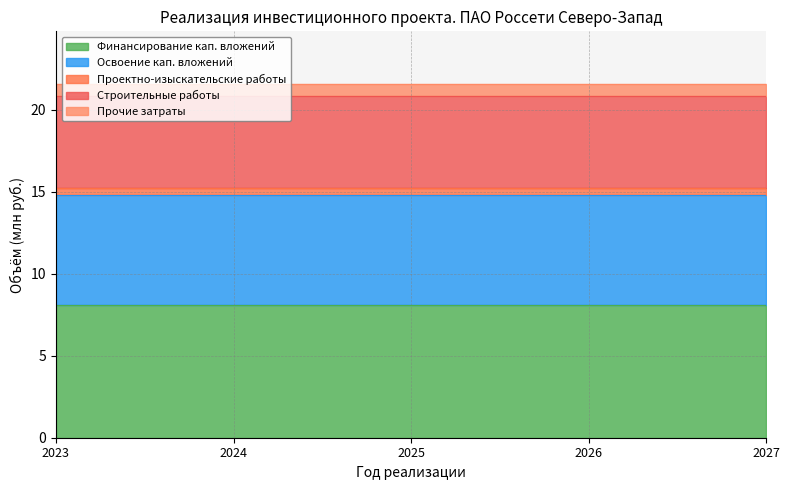

Does the chart display data point markers on the line(s)?

No